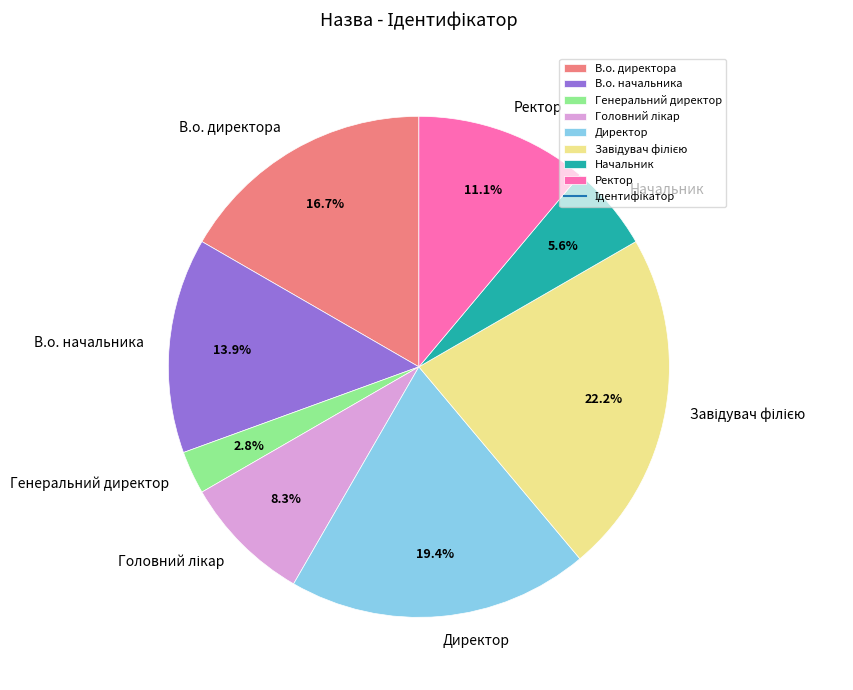

What percentage do Генеральний директор and Ректор together represent?

13.9%